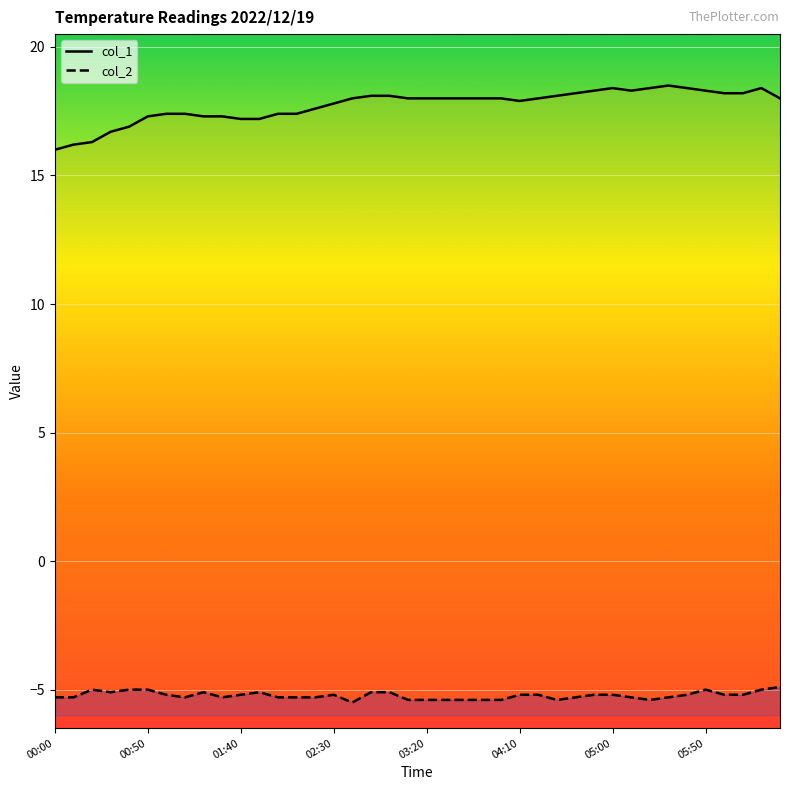

Is it true that col_1 equals 18.4 at 34?

True